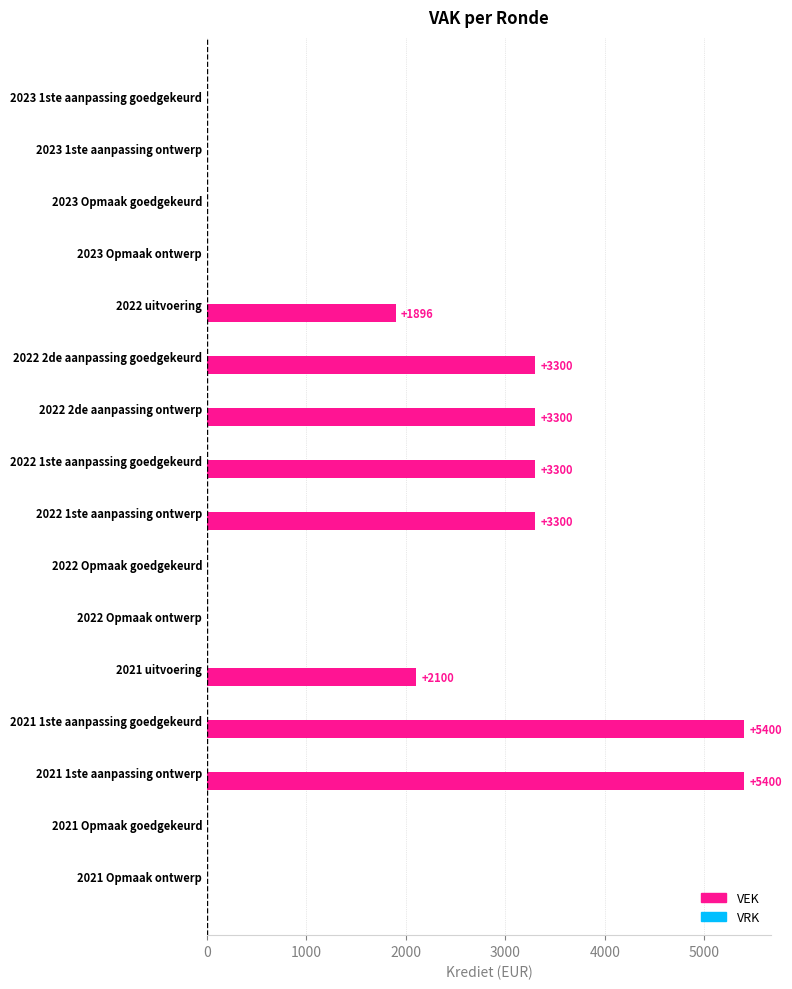

Are the bars horizontal?

Yes